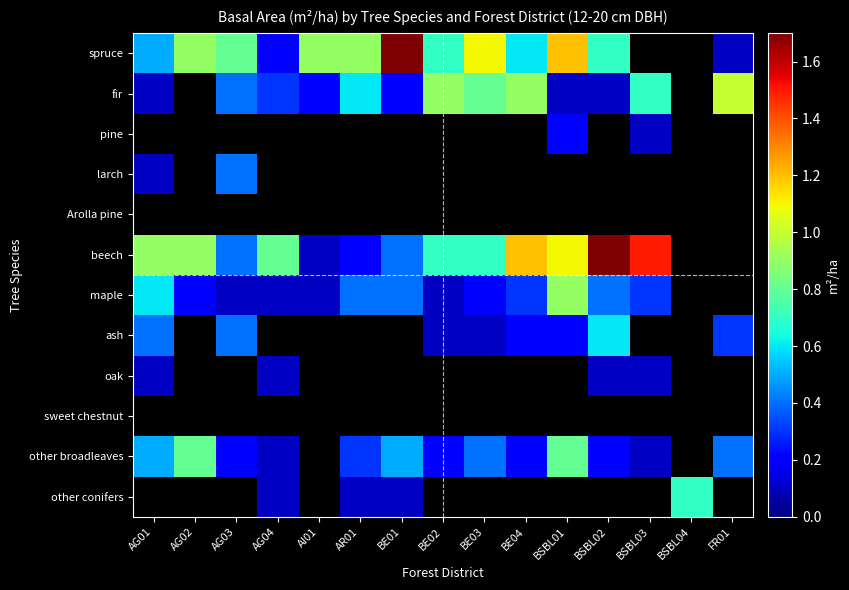

List the series in order of their peak value, lowest first.

Arolla pine, sweet chestnut, oak, pine, larch, ash, other conifers, other broadleaves, maple, fir, spruce, beech